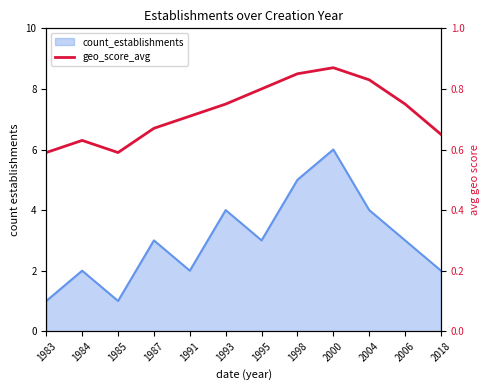

How many values are between 0 and 1?

12